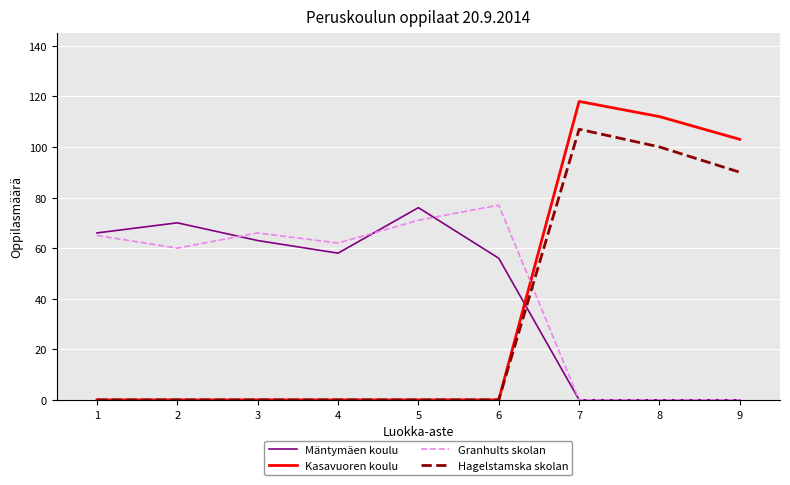

What is the greatest value displayed?

118